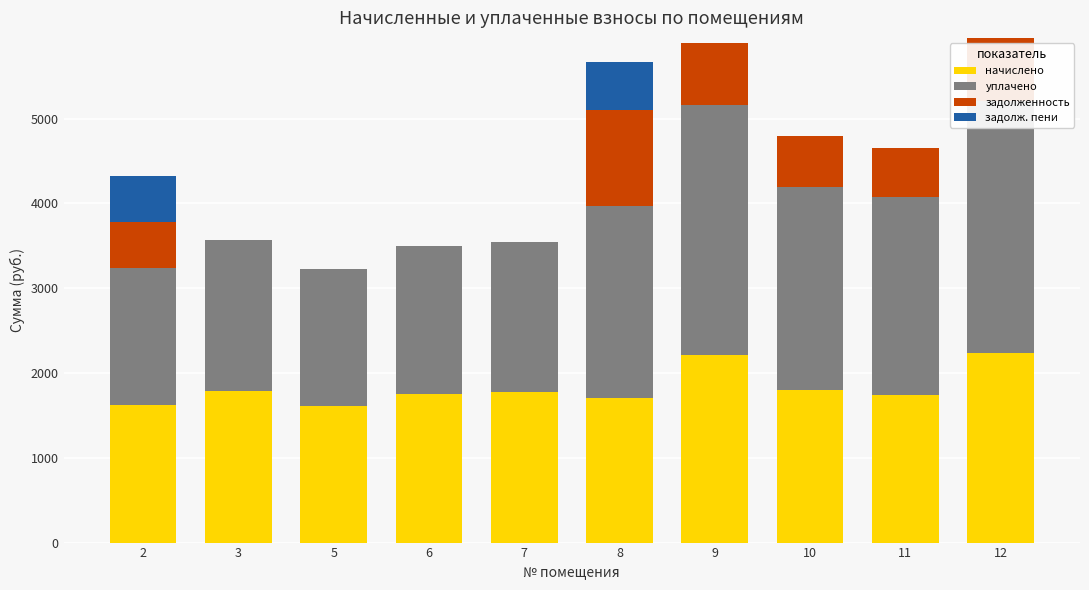

How many bars are there in each group?

4